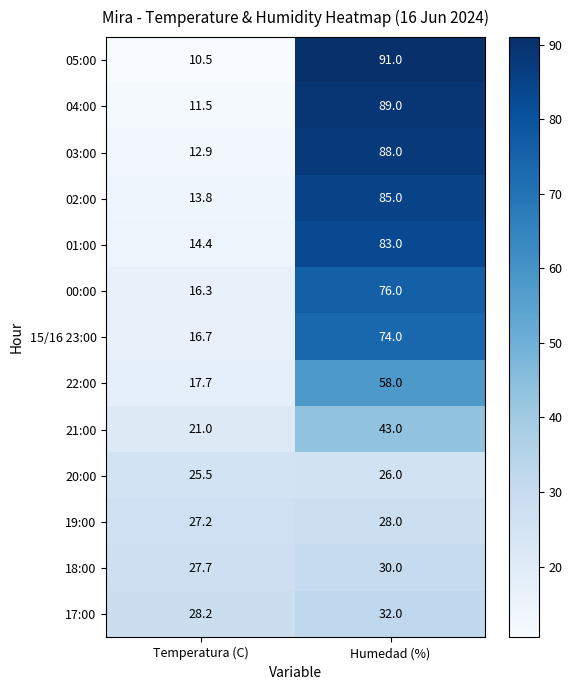

Which series has the largest total across all categories?

05:00